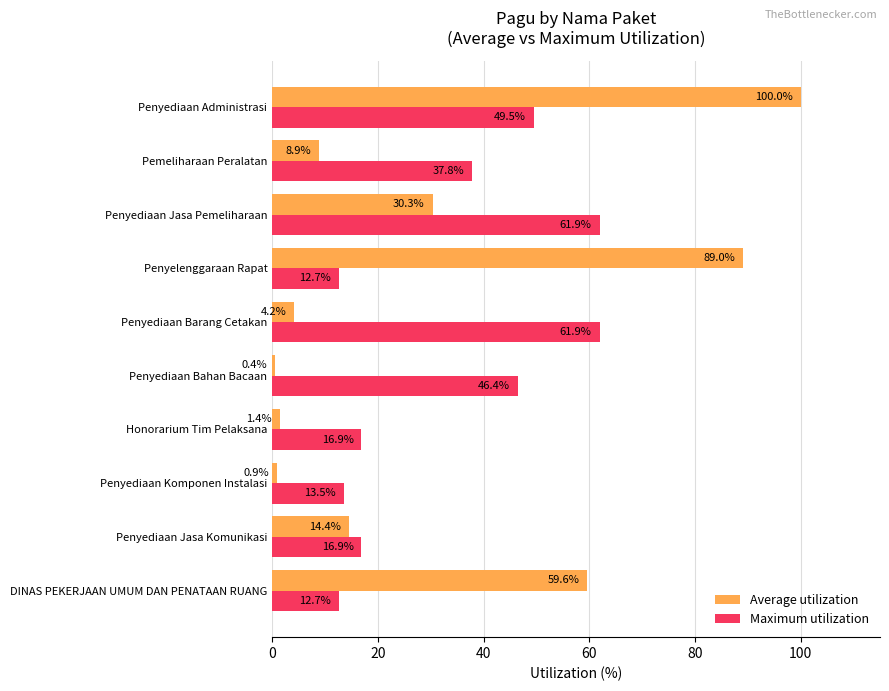

Which series has the largest total across all categories?

Maximum utilization